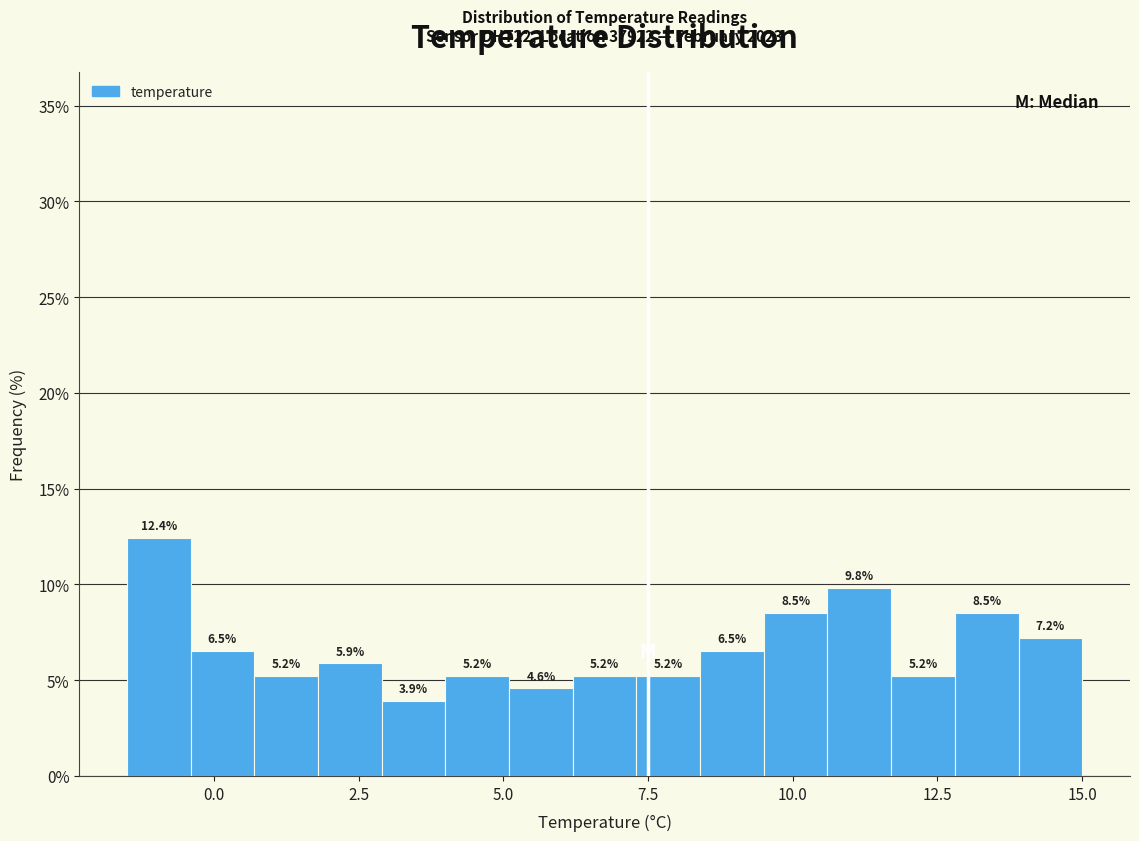

Around what value on the x-axis is the tallest bar? Give the approximate position of its centre, as read against the axis.

-1.0